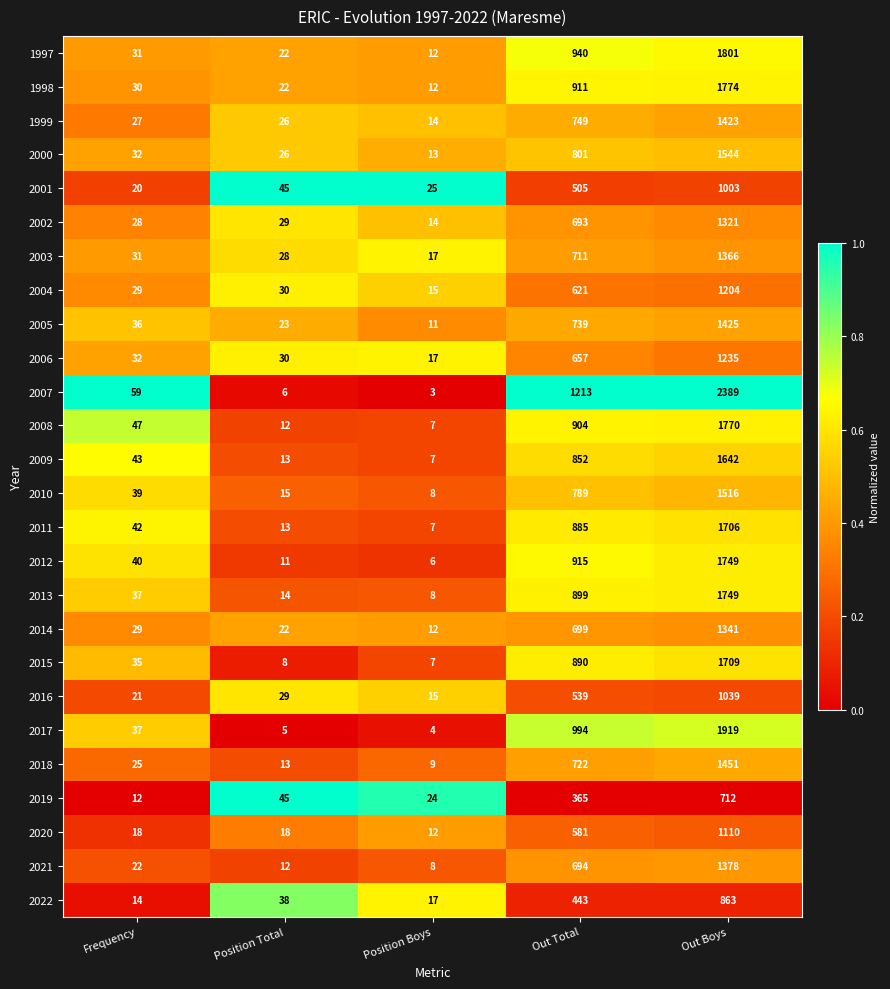

What is the sum of the 2004 values at Out Boys and Frequency?

1233